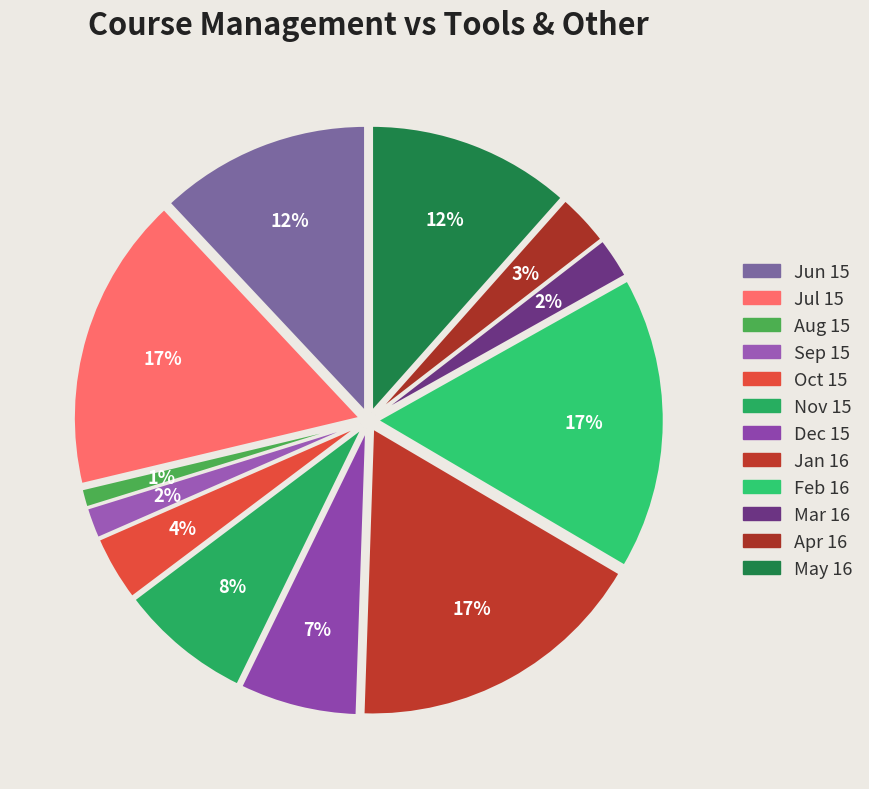

Between Sep 15 and Jul 15, which is larger?

Jul 15